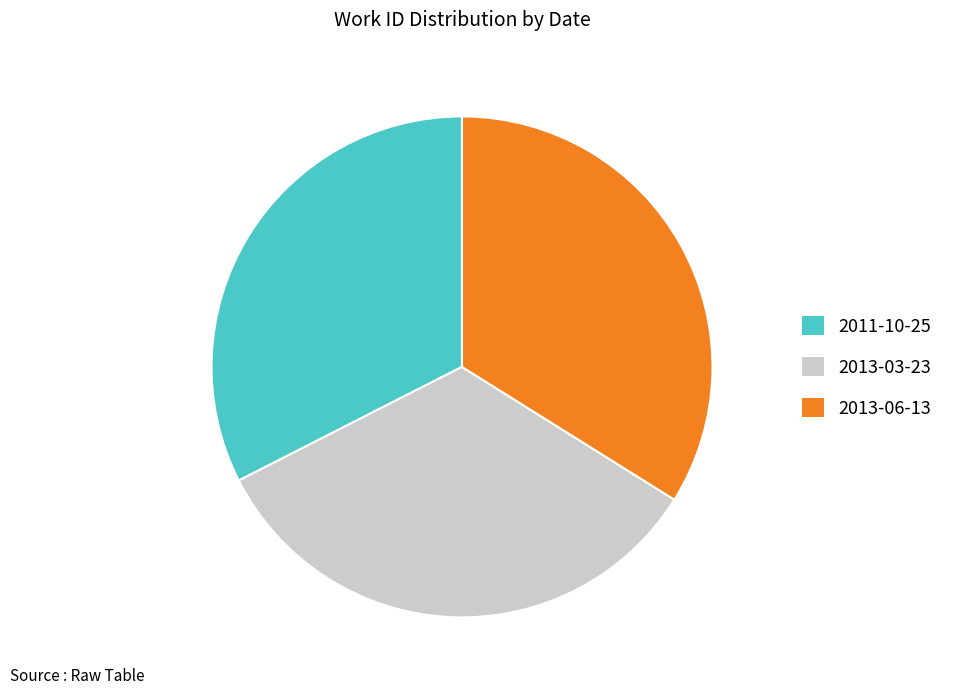

Is there a majority slice in this chart?

No